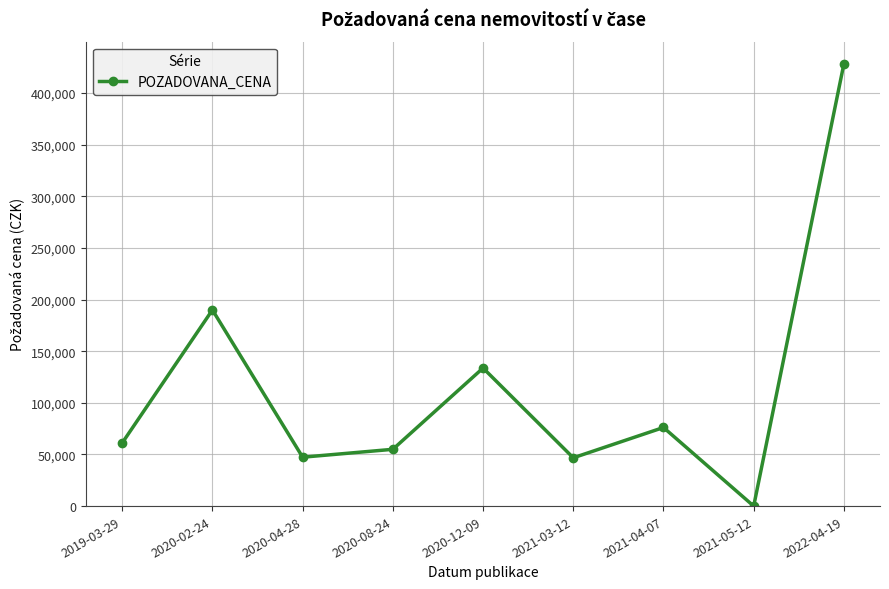

How many interior local peaks (higher than both neighbors) does the data have?

3